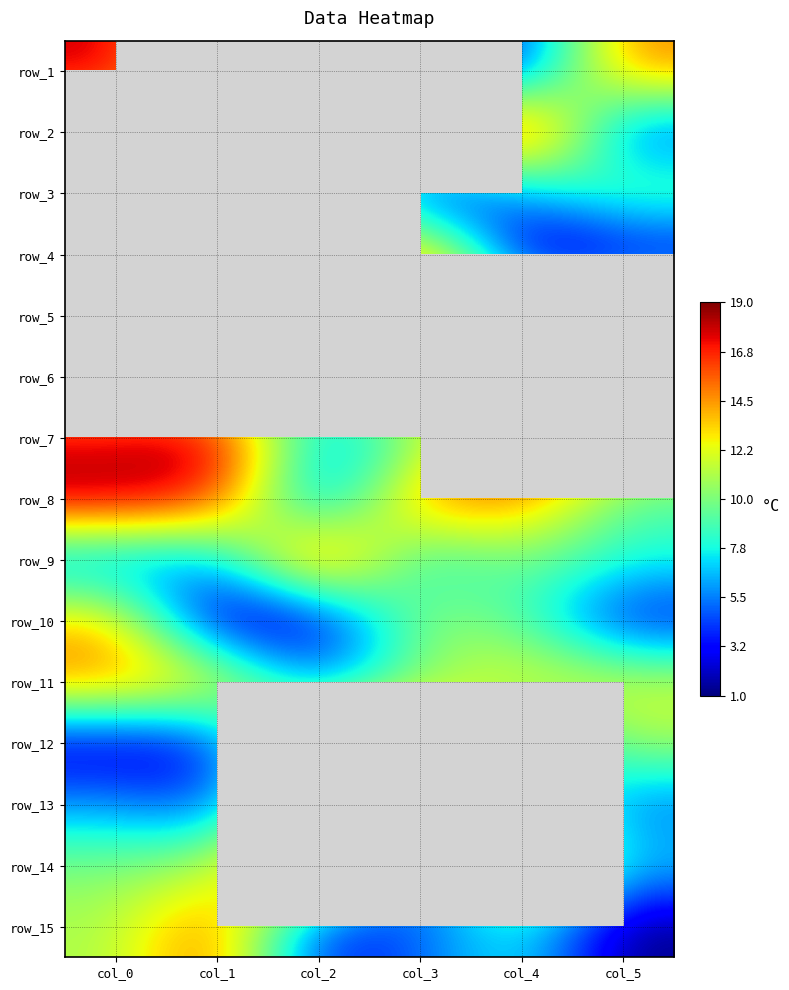

At which label does row_7 reach its peak?

col_1